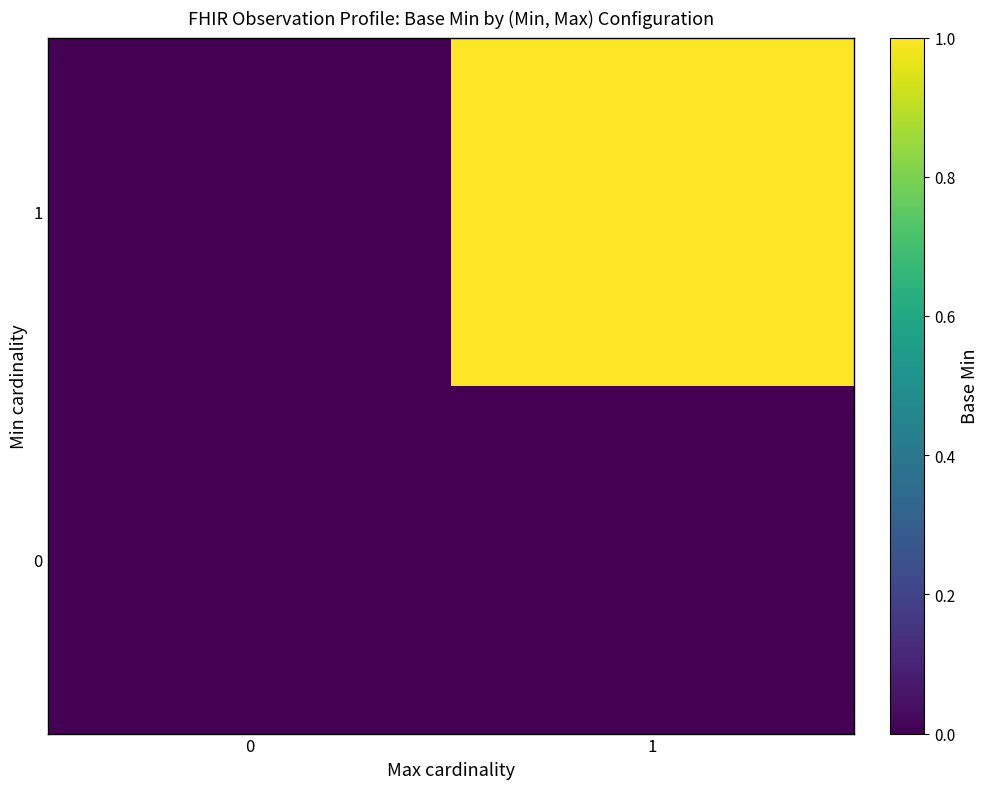

Which series has the largest range (max minus min)?

row_1